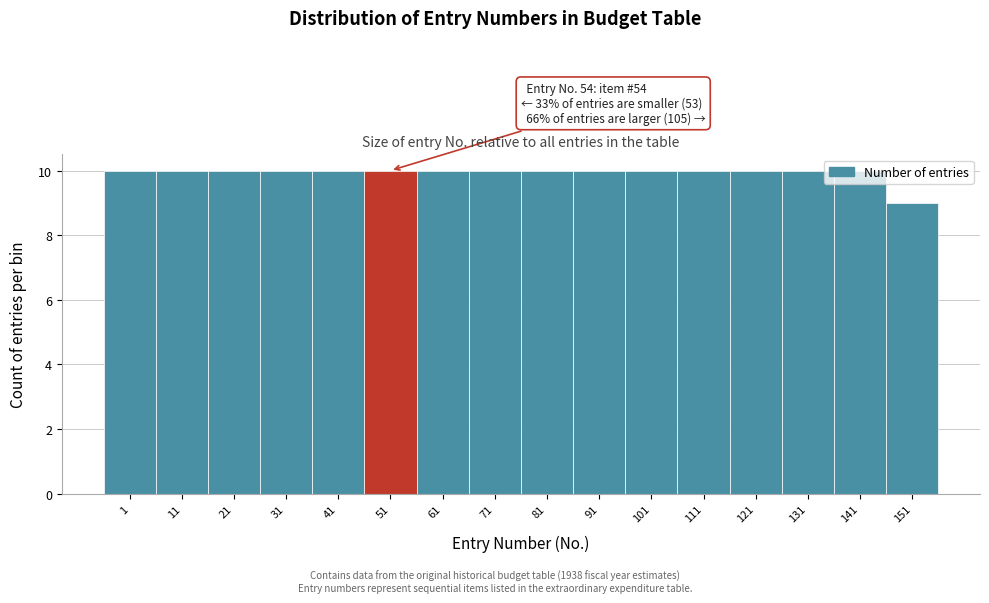

Is it true that the value at 151 is 14?

False